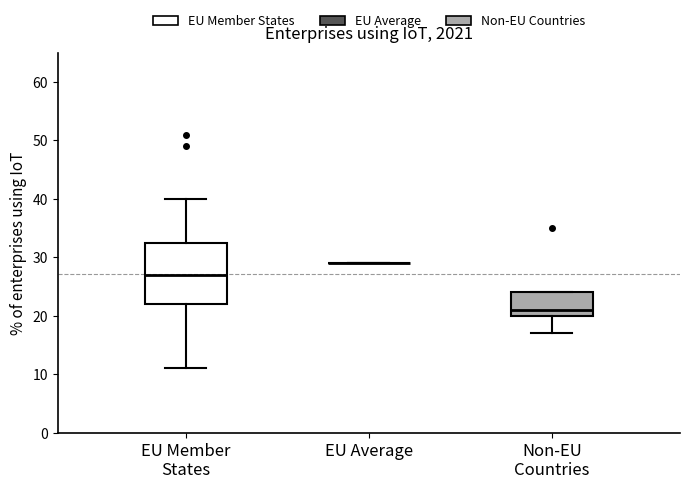

Reading left to right, transcribe this box plot: for each box, give where its median line is, the range the box spans, and where its two whiskers end, as read against the y-axis. The values are not printed on the chart, so give them approximately, as read against the axis.

EU Member States: median 27, box 22 to 33, whiskers 11 to 40
EU Average: box collapsed to a line at 29, whiskers 29 to 29
Non-EU Countries: median 21, box 20 to 24, whiskers 17 to 24